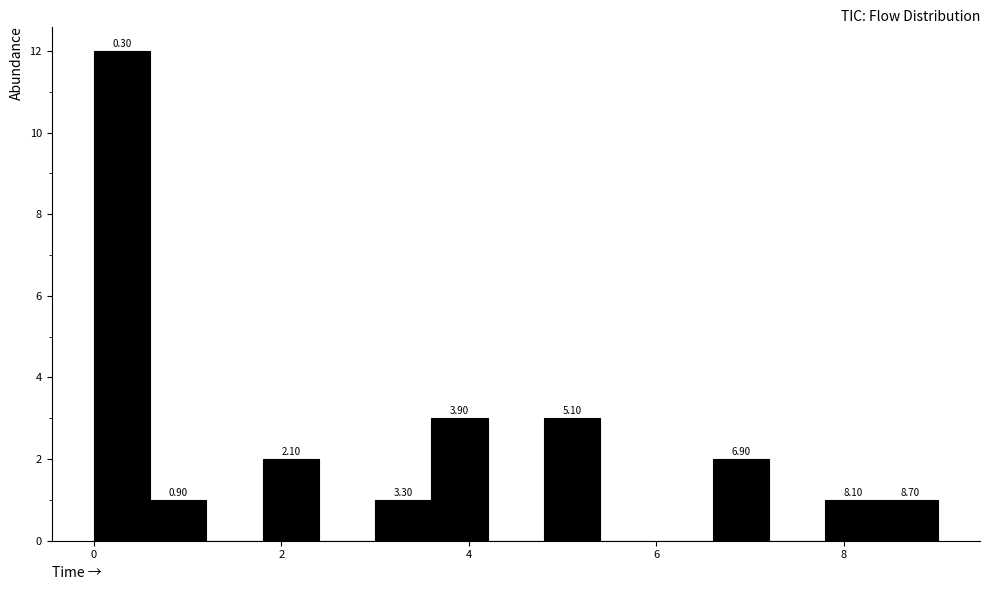

Around what value on the x-axis is the tallest bar? Give the approximate position of its centre, as read against the axis.

0.4